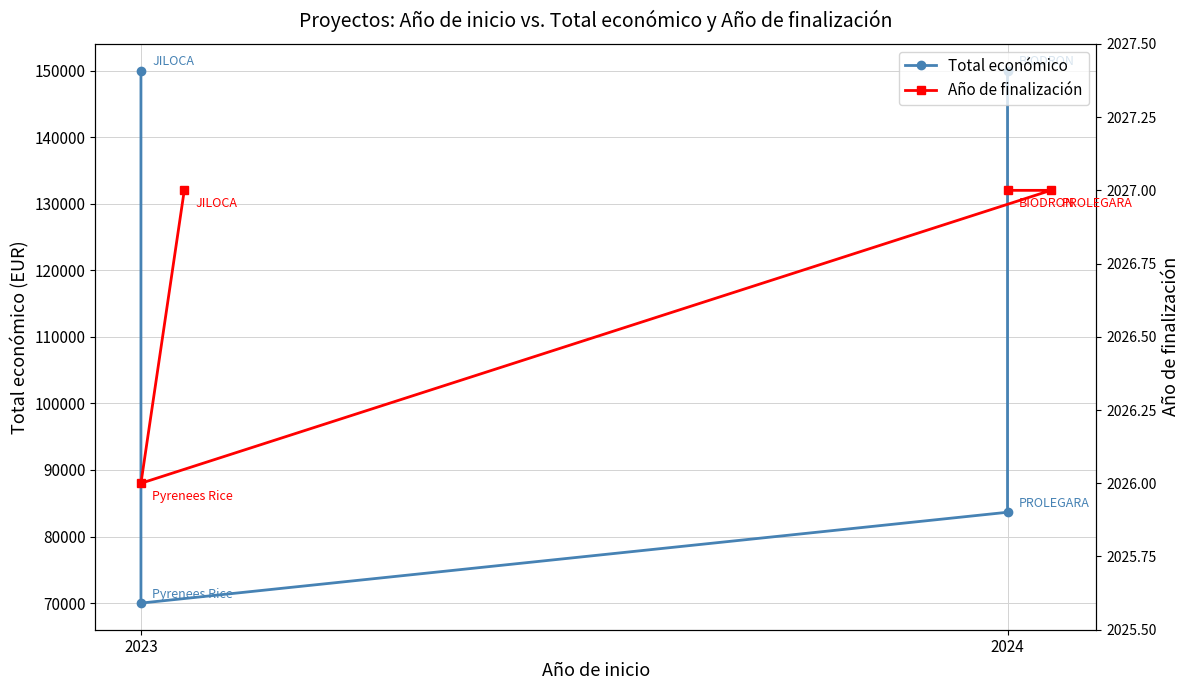

How many Año de finalización values are between 2027 and 2028?

3